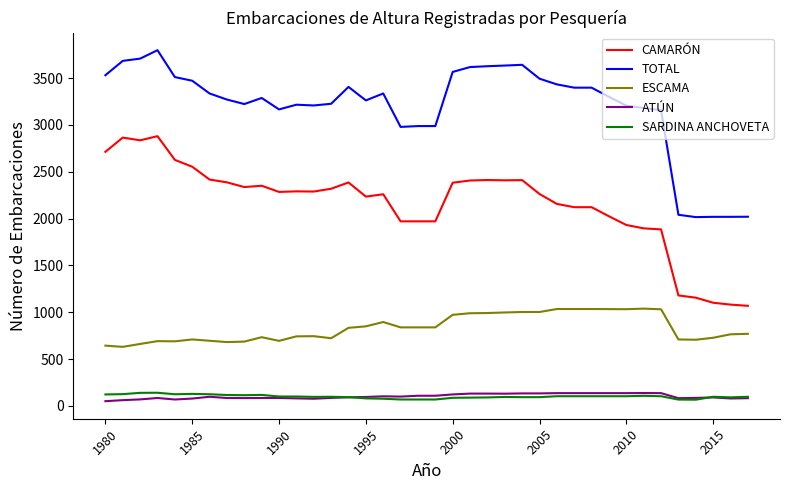

What is the maximum value shown in the chart?

3798